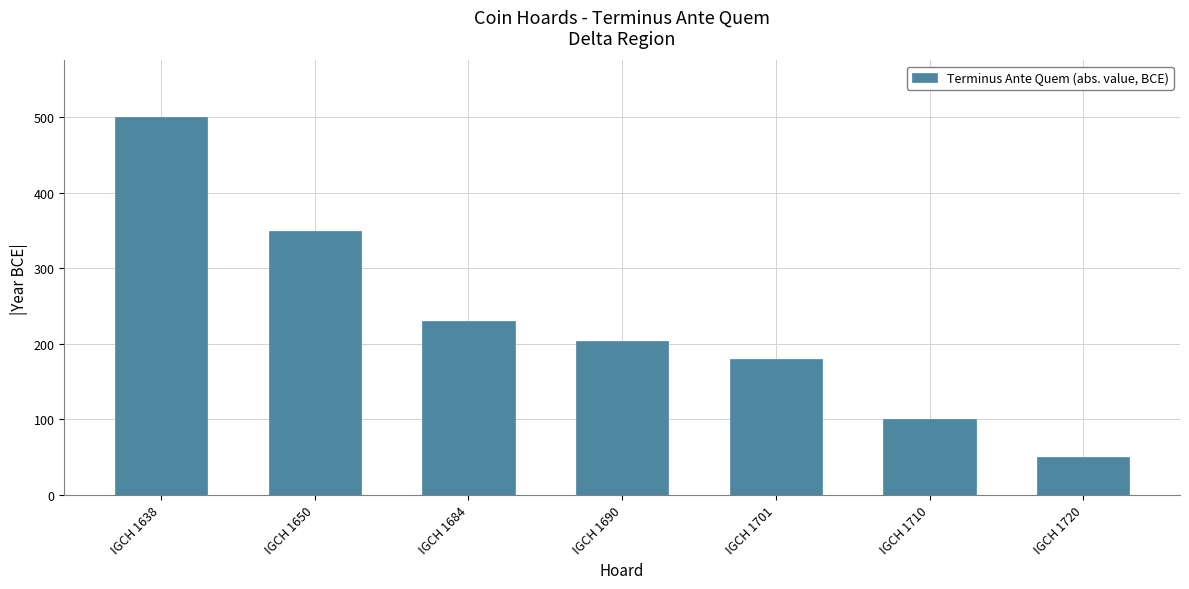

What value does the data have at IGCH 1720, to the nearest 50?

50